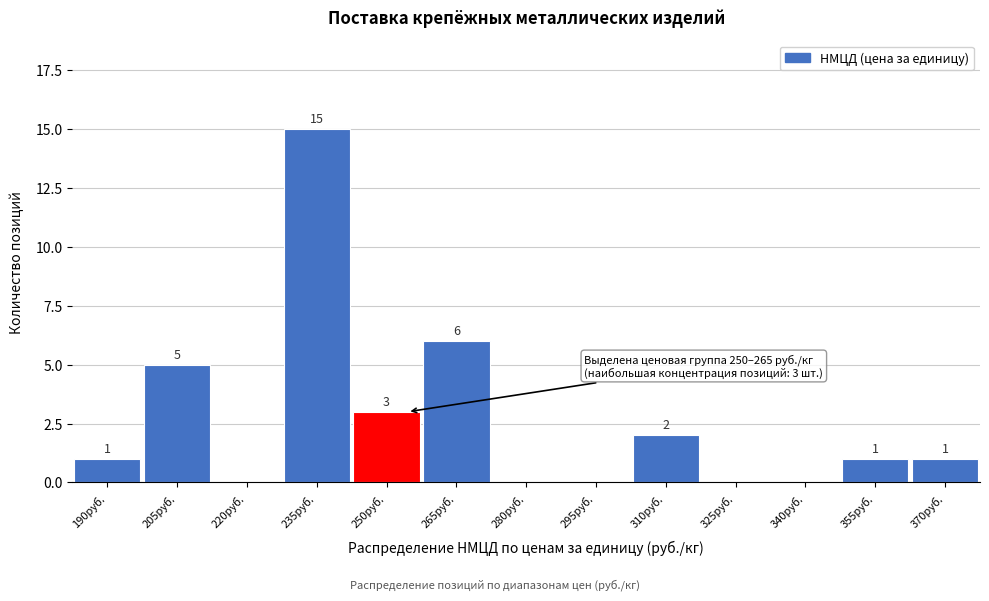

Reading right to left, extract all data points from this chart.

370руб.=1	355руб.=1	340руб.=0	325руб.=0	310руб.=2	295руб.=0	280руб.=0	265руб.=6	250руб.=3	235руб.=15	220руб.=0	205руб.=5	190руб.=1